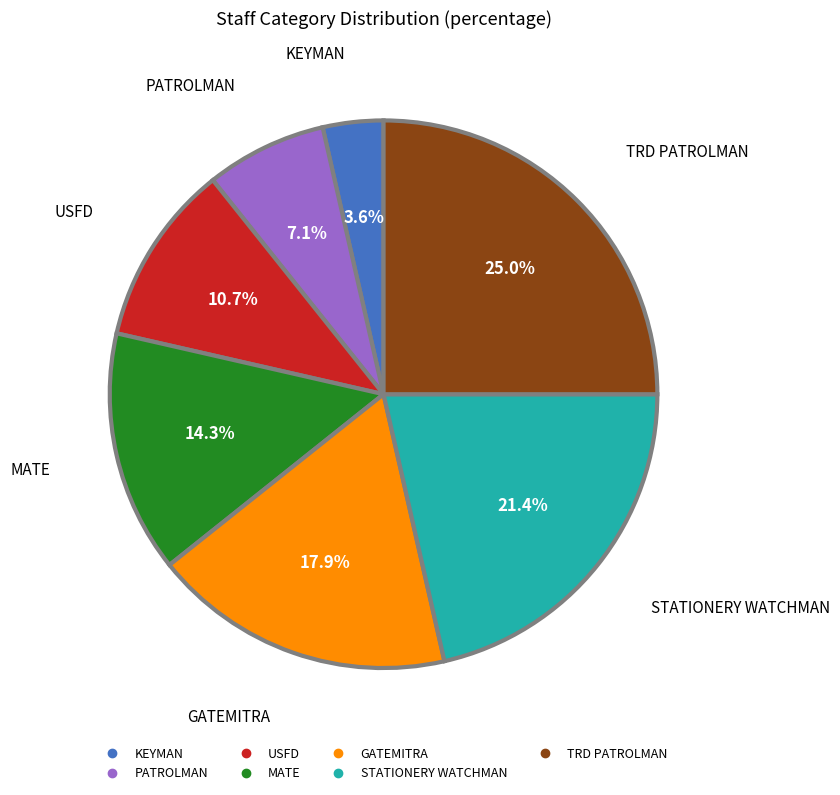

How many segments does this pie chart have?

7